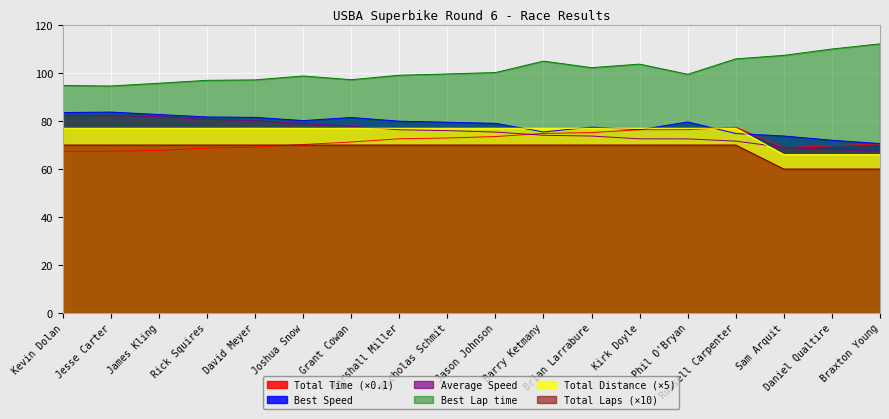

Which series changed the most between Nicholas Schmit and Kirk Doyle?

Best Lap time